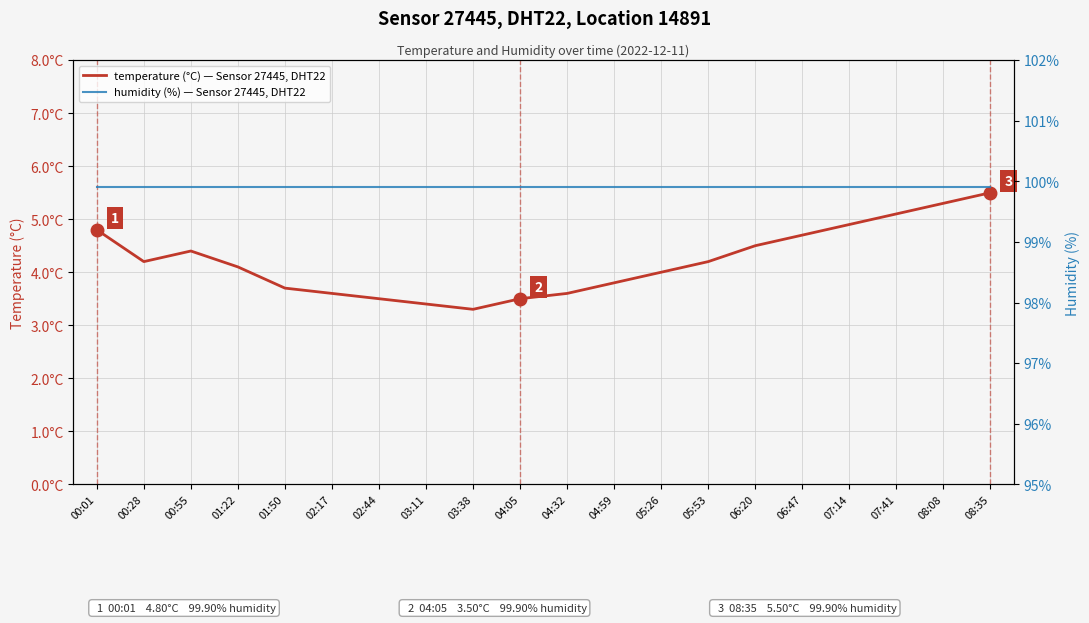

At which category is the sum across all series the highest?

08:35